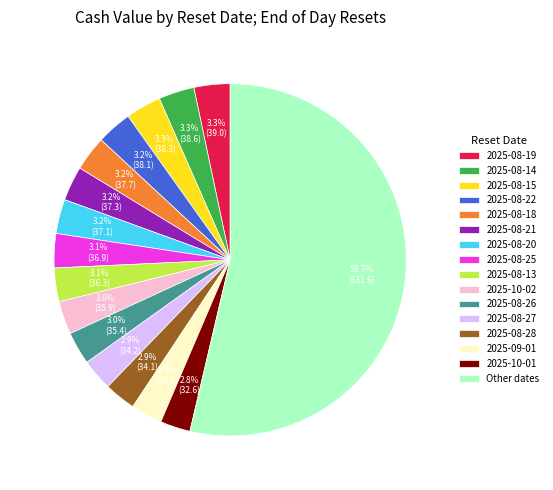

Which category accounts for the majority?

Other dates